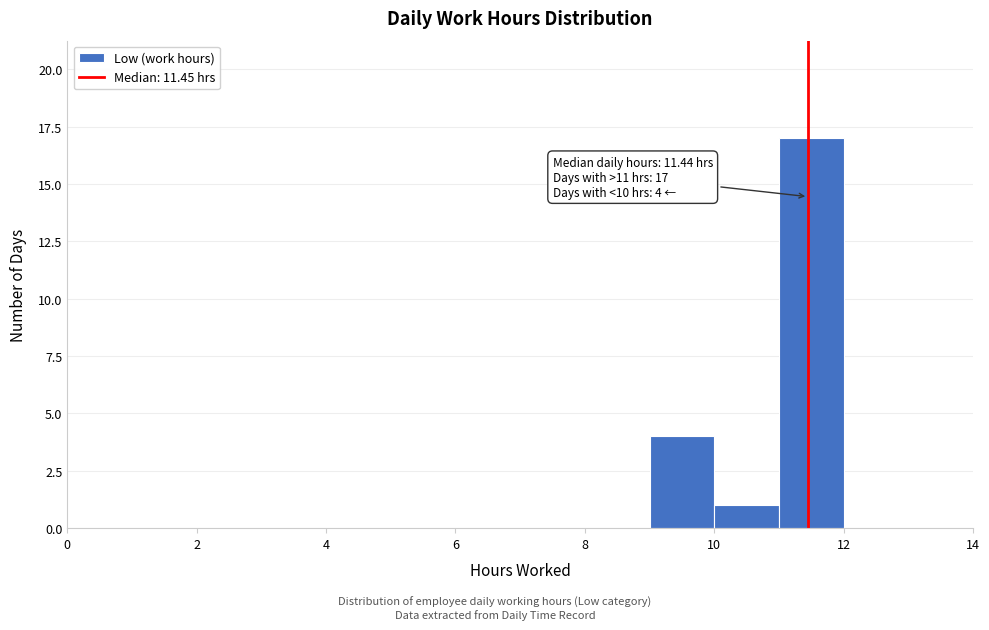

Which range on the x-axis has the tallest bar?

11 to 12